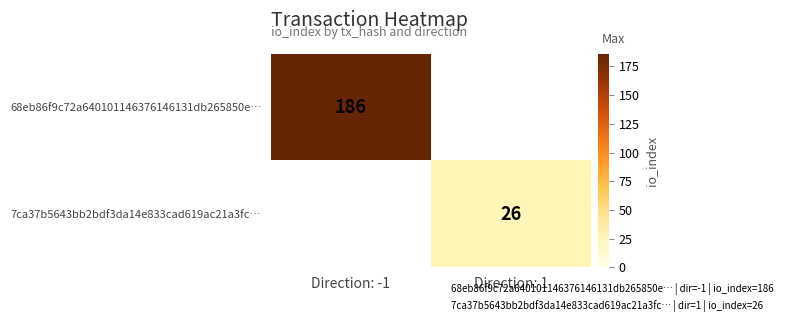

List the series in order of their peak value, highest first.

68eb86f9c72a640101146376146131db265850e…, 7ca37b5643bb2bdf3da14e833cad619ac21a3fc…